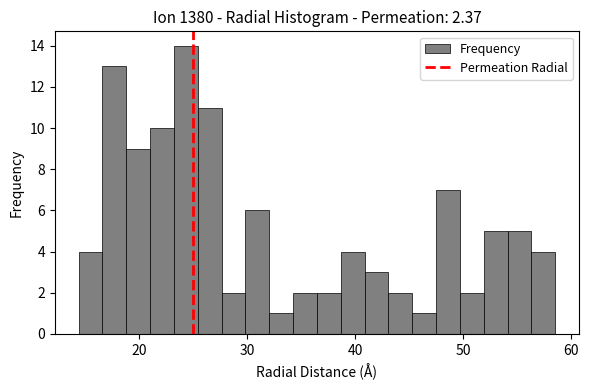

Read against the x-axis, roughly where is the centre of the tallest bar?

24